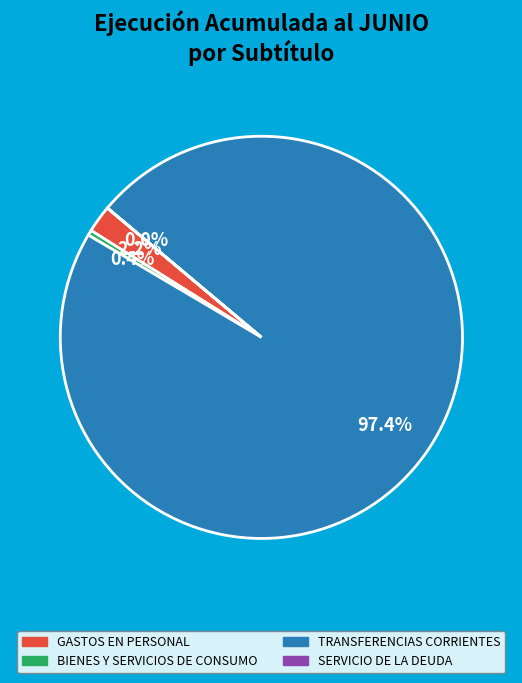

Is there a majority slice in this chart?

Yes